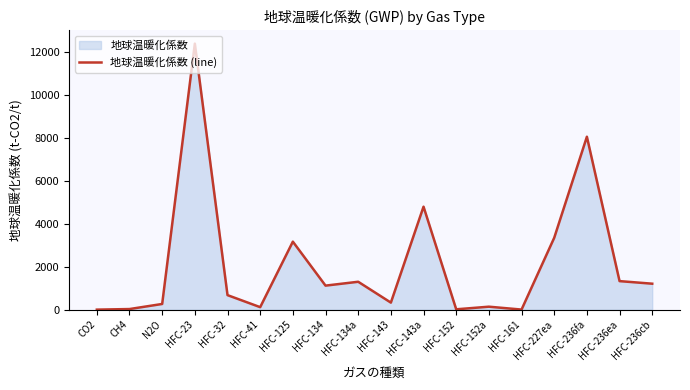

What is the minimum value shown in the chart?

1